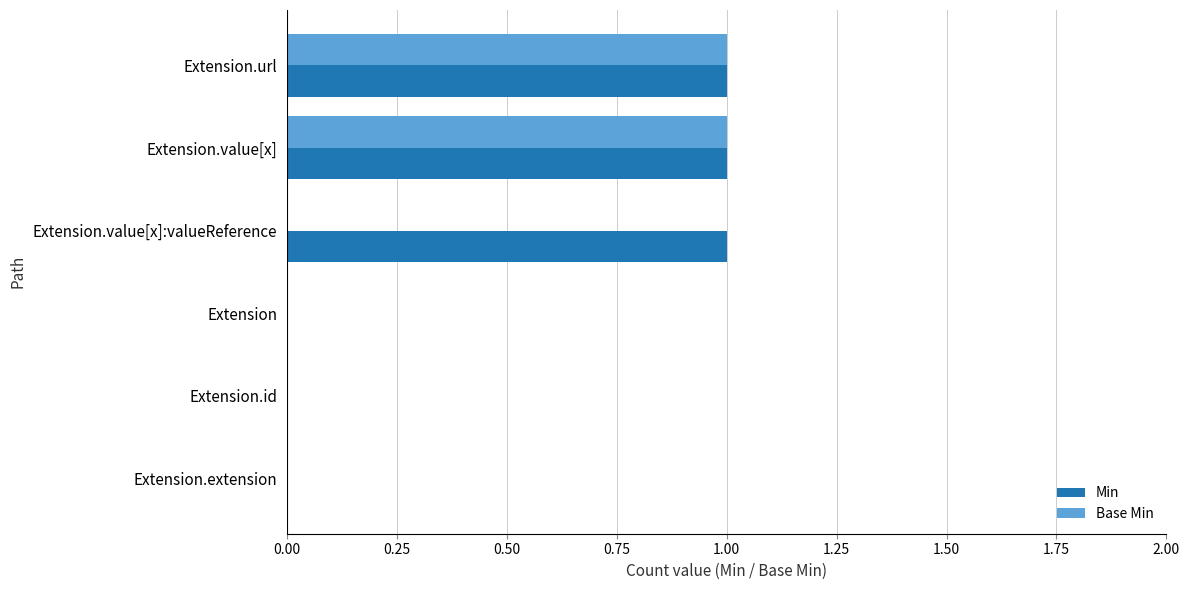

How many categories are shown in the chart?

6